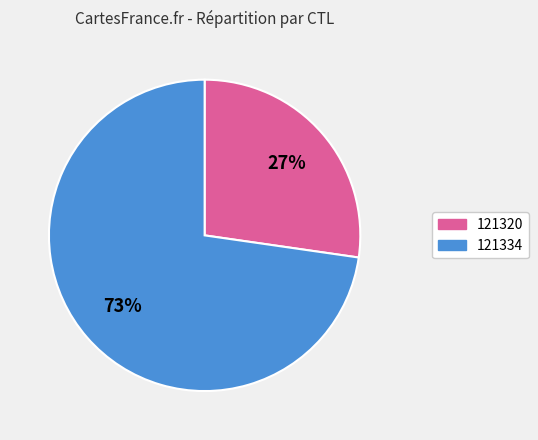

To the nearest percent, what is the combined percentage of 121320 and 121334?

100%